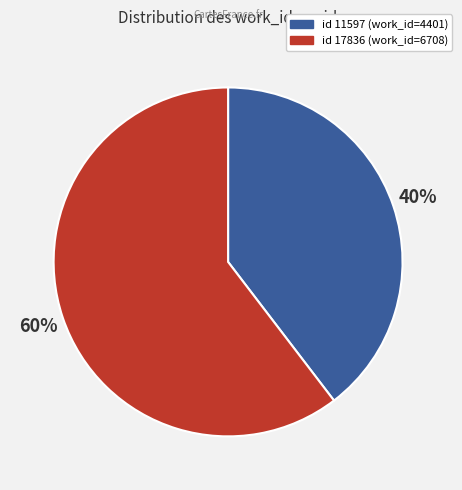

To the nearest percent, what is the average slice percentage?

50%